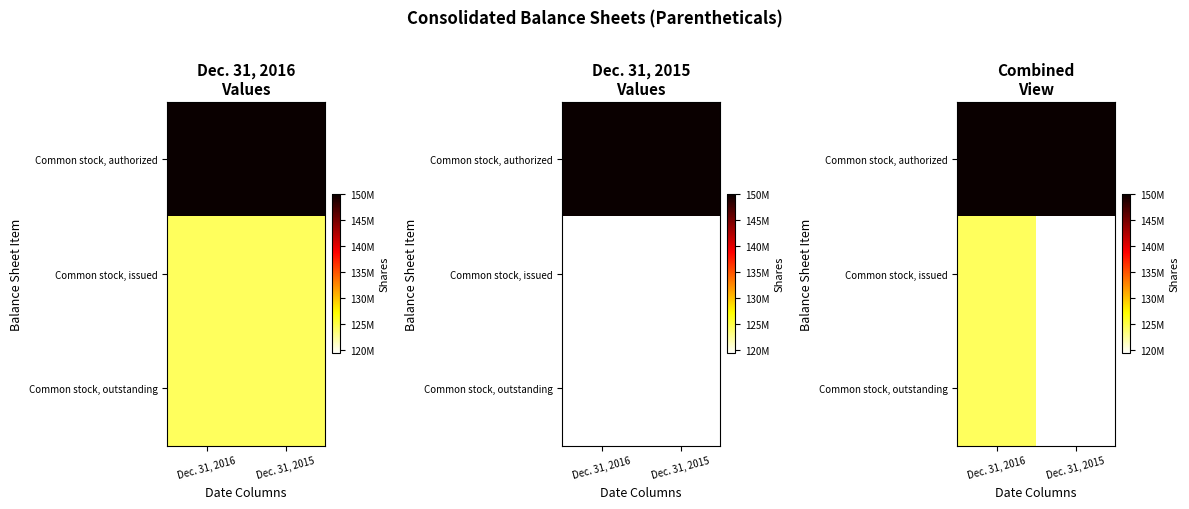

What is the approximate value of Common stock, issued at Dec. 31, 2015, to the nearest 50?

119427450